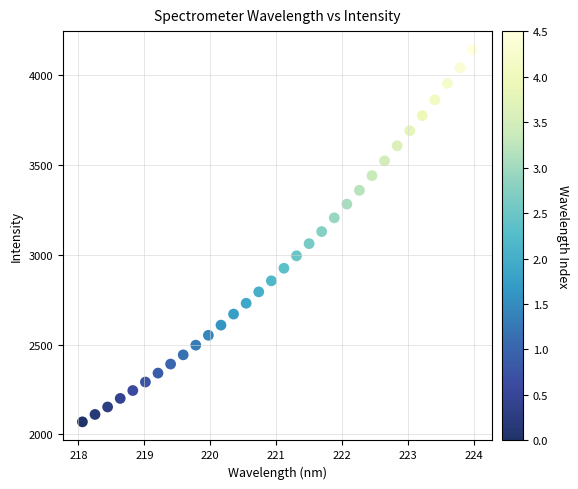

What is the range of Y values (max minus min)?

2070.2